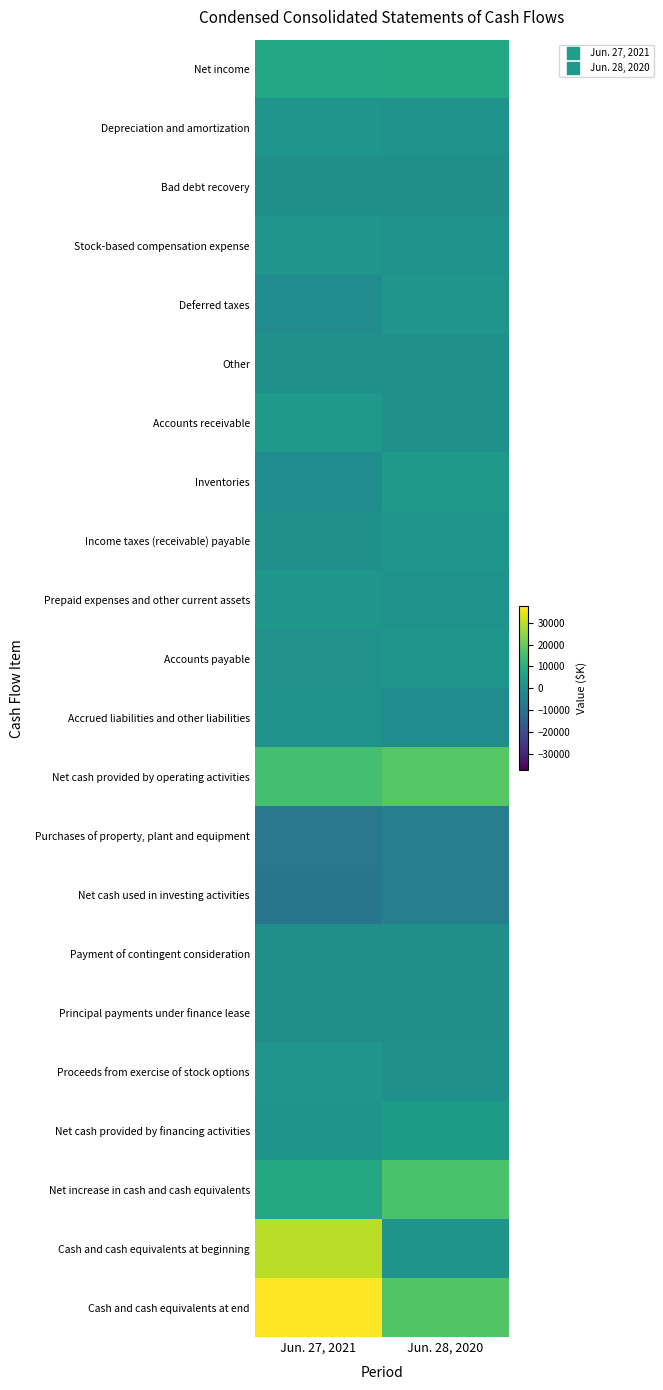

How many series are shown in this chart?

22